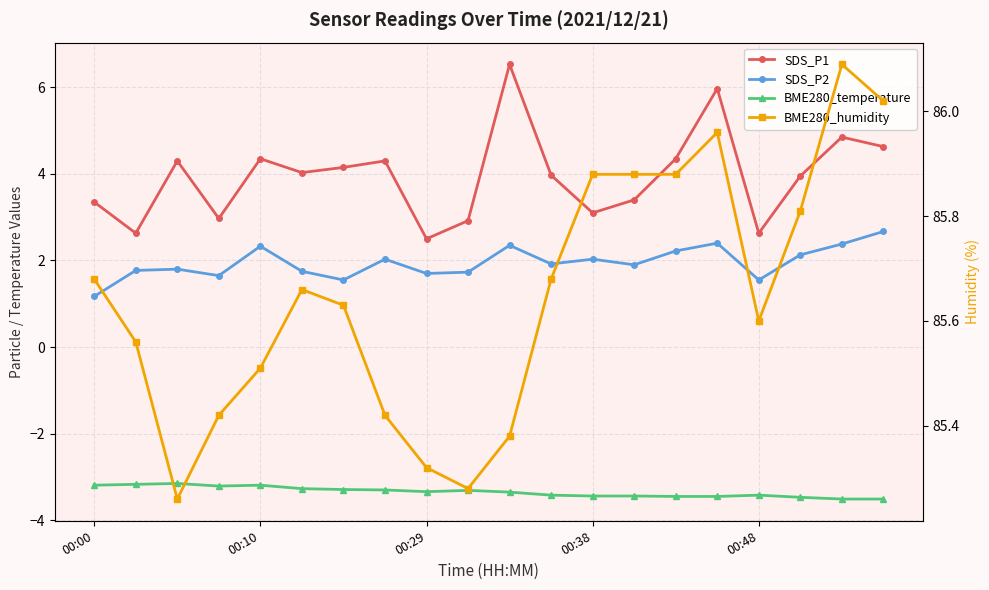

Rank the series by their maximum value, from lowest to highest.

BME280_temperature, SDS_P2, SDS_P1, BME280_humidity